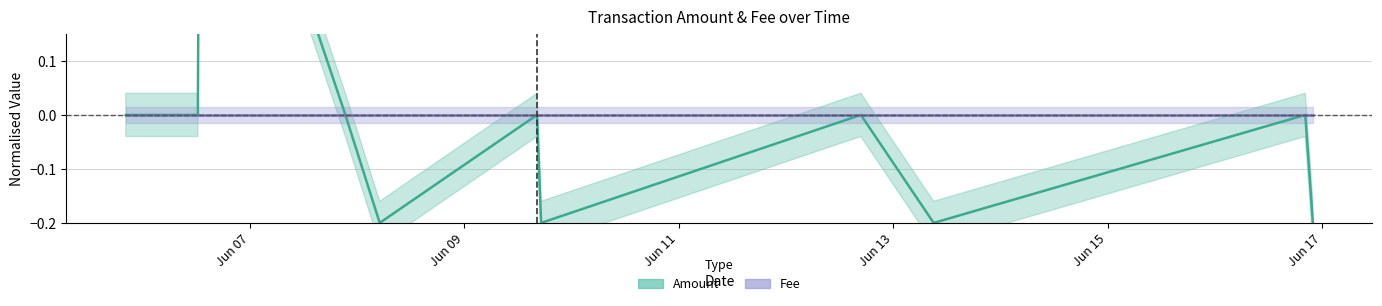

Which label corresponds to the smallest value in the chart?

2016-06-08 05:03:07